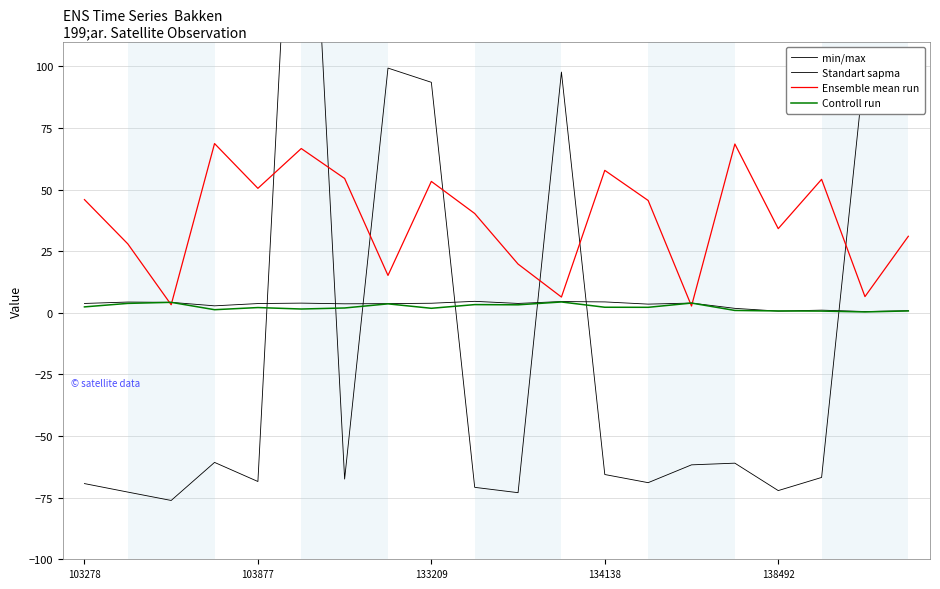

In Ensemble mean run, how many points are higher than both neighbors (excluding endpoints)?

6